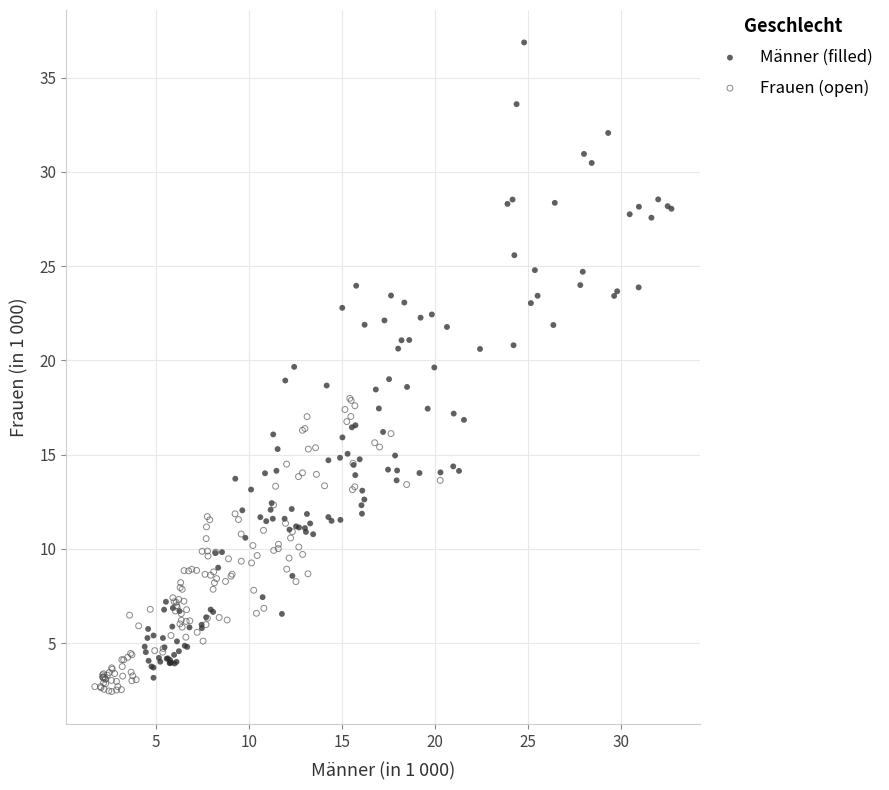

Which series has the largest Y range (max minus min)?

Männer (filled)